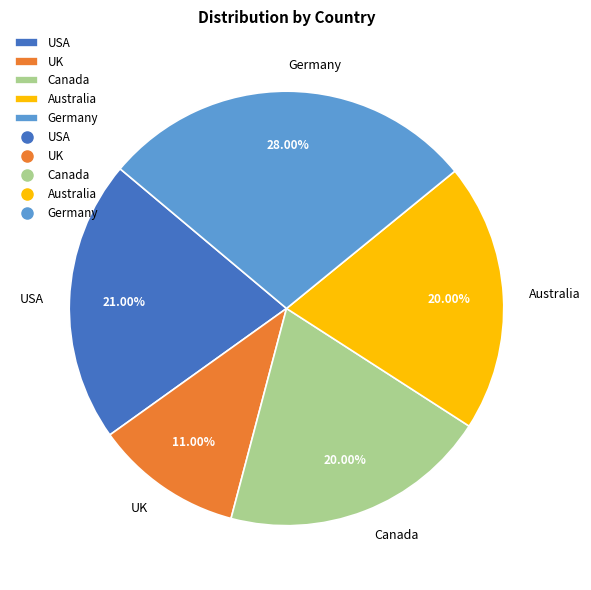

Is it true that Germany is 28% of the pie?

True